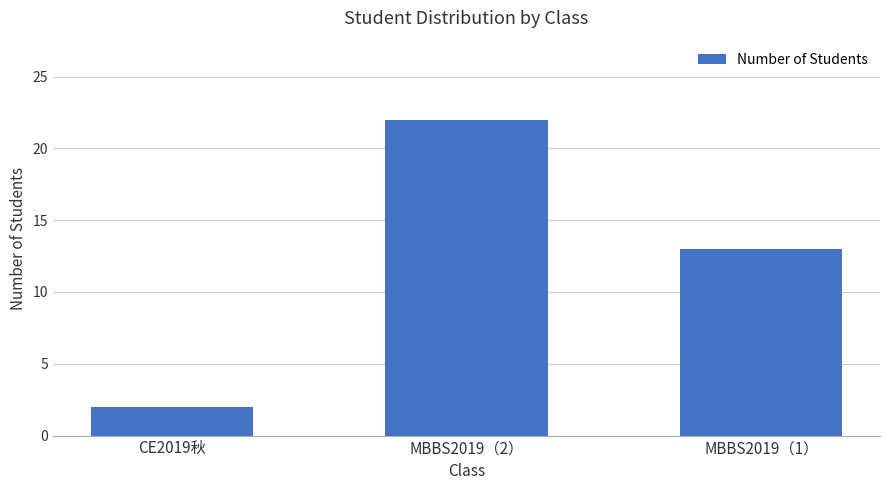

True or false: the data shows 21 at MBBS2019（1）.

False